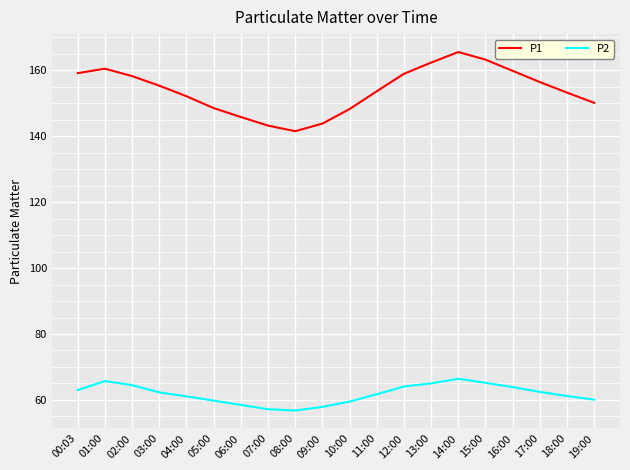

At which category is the sum across all series the highest?

14:00